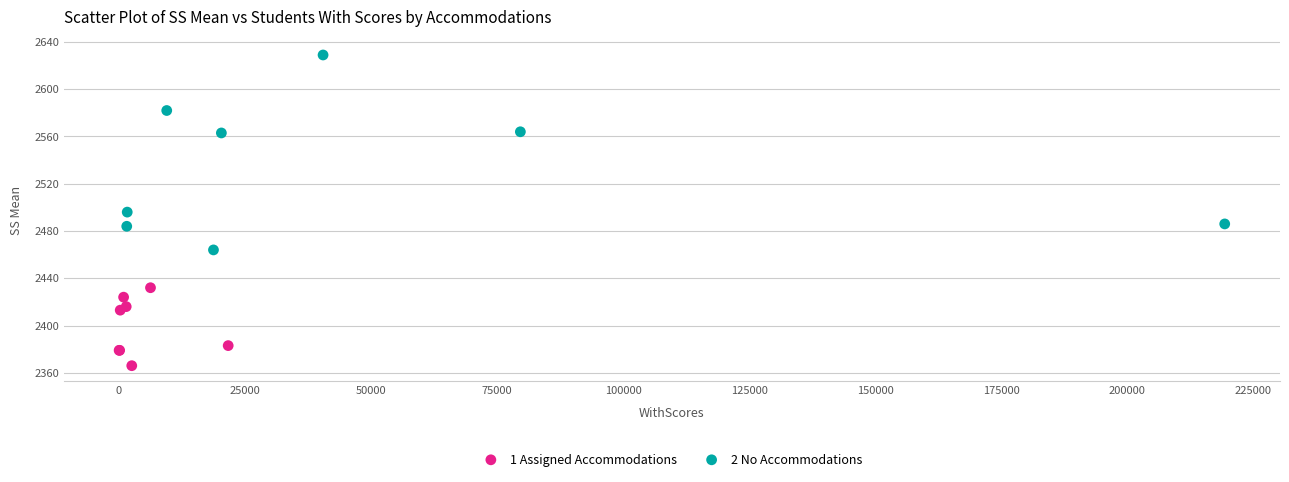

Which series has the widest spread of Y values?

2 No Accommodations